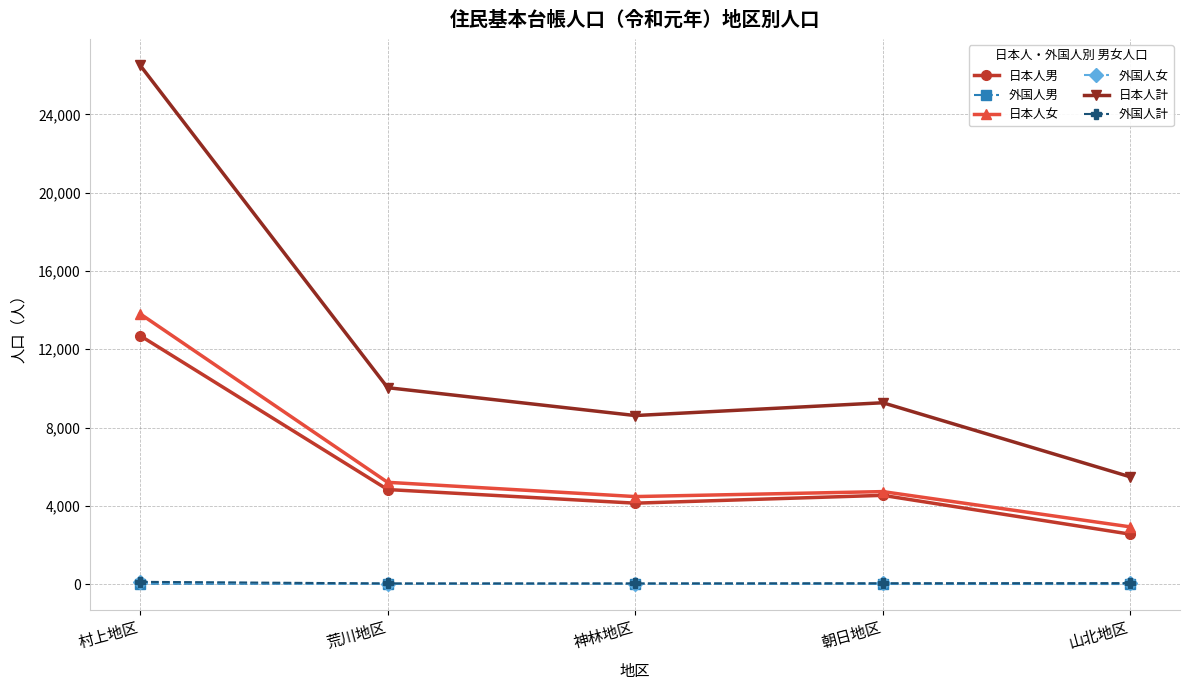

At how many categories does at least one series exceed 6337?

4